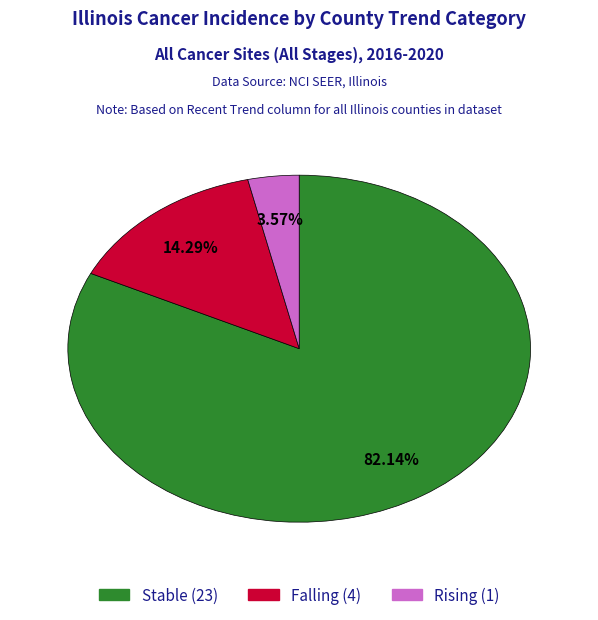

Does any single category account for the majority?

Yes